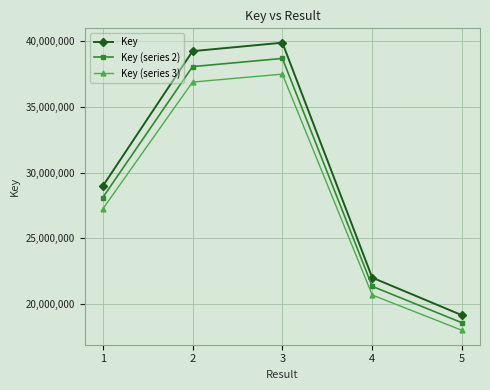

What is the sum of the Key (series 3) values at 4 and 3?

58197412.5